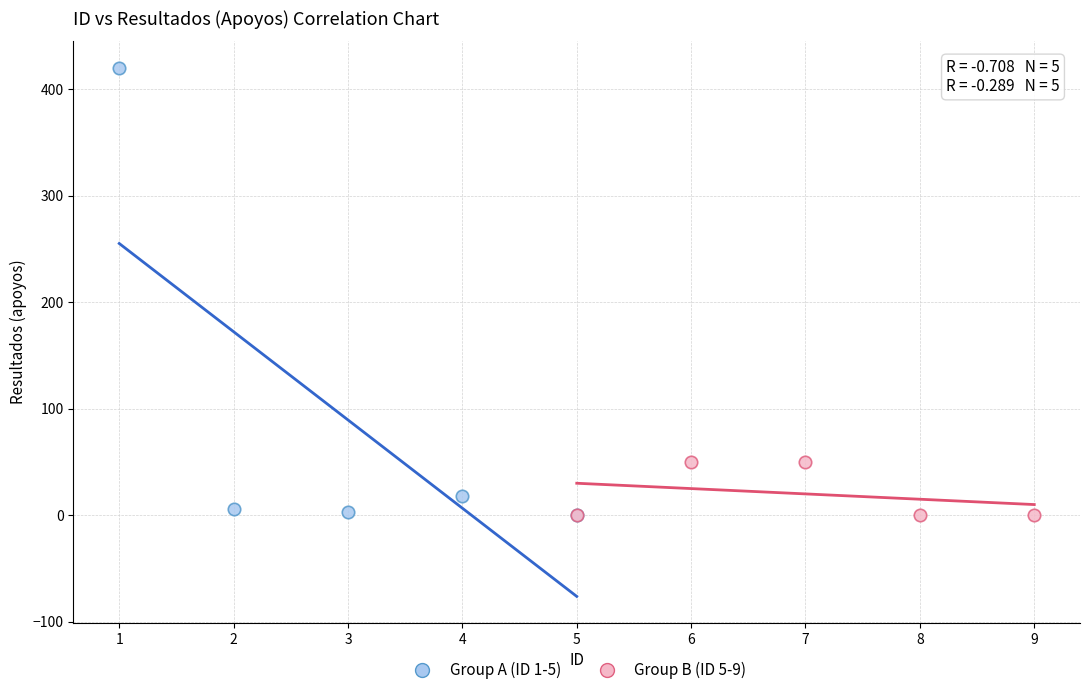

Which series has the largest Y range (max minus min)?

Group A (ID 1-5)